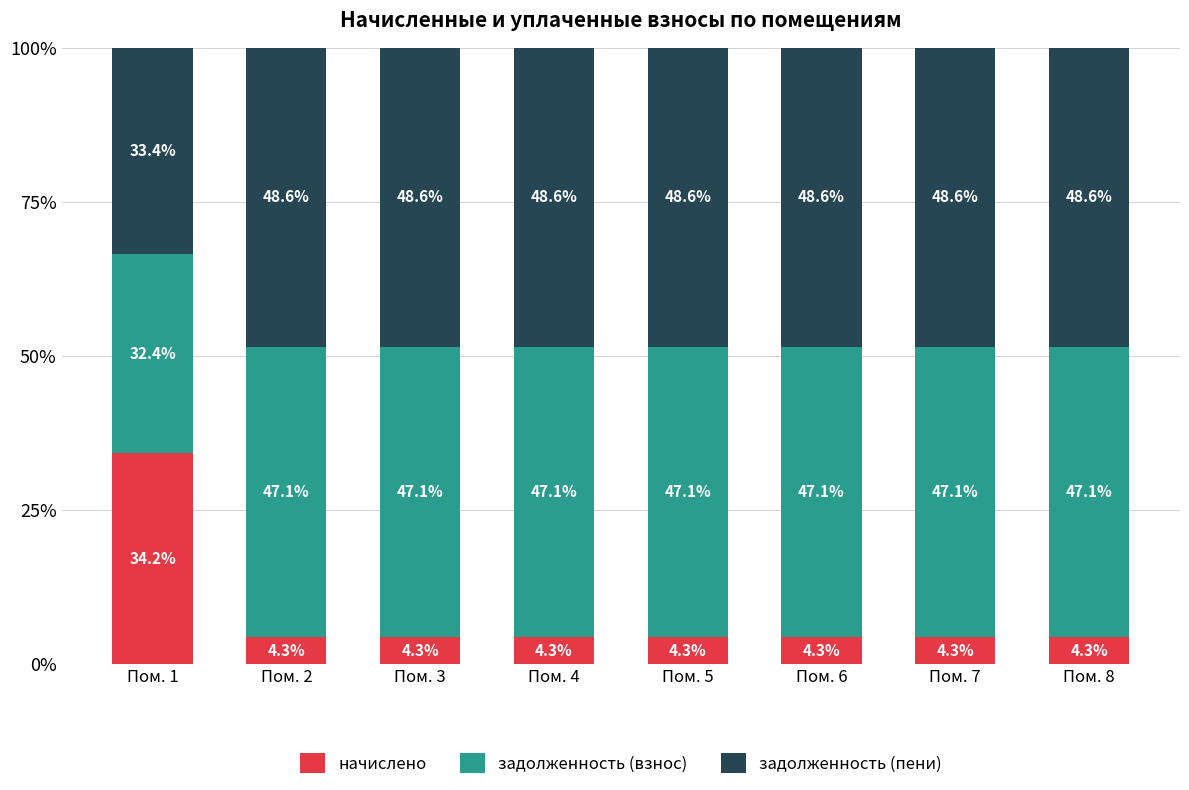

Are the bars grouped side by side (vs. stacked)?

No